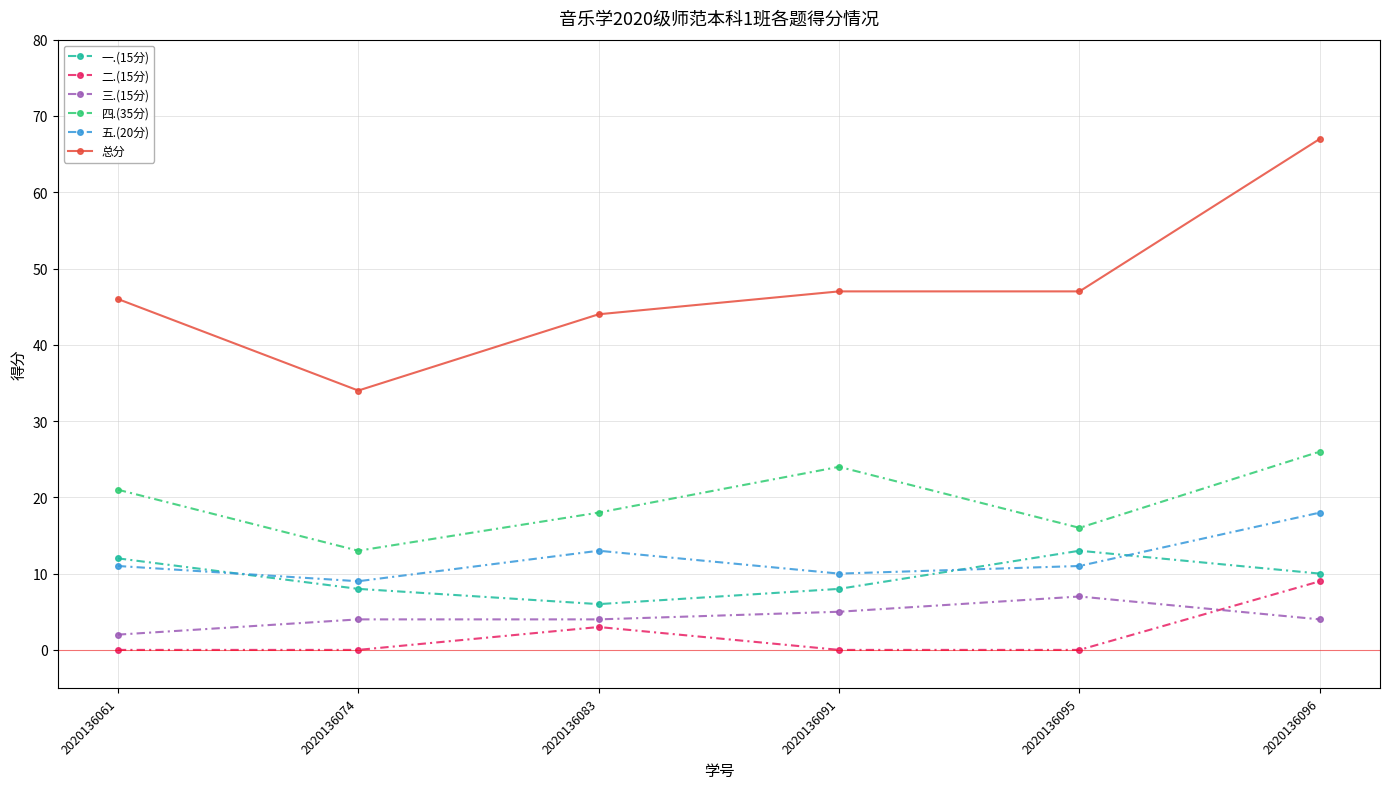

How many intersections are there between 三.(15分) and 二.(15分)?

1